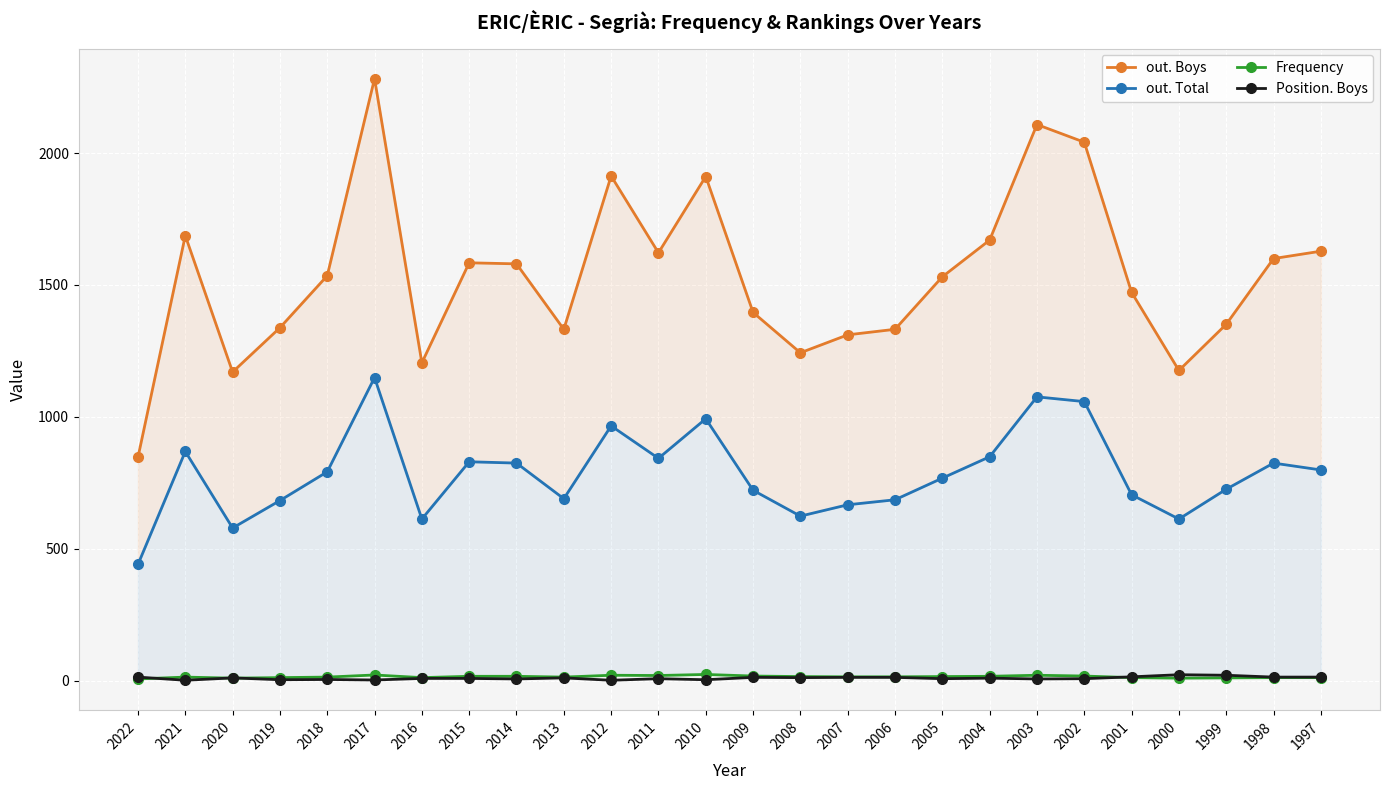

Which series ends up on top after the final intersection of Frequency and Position. Boys?

Position. Boys